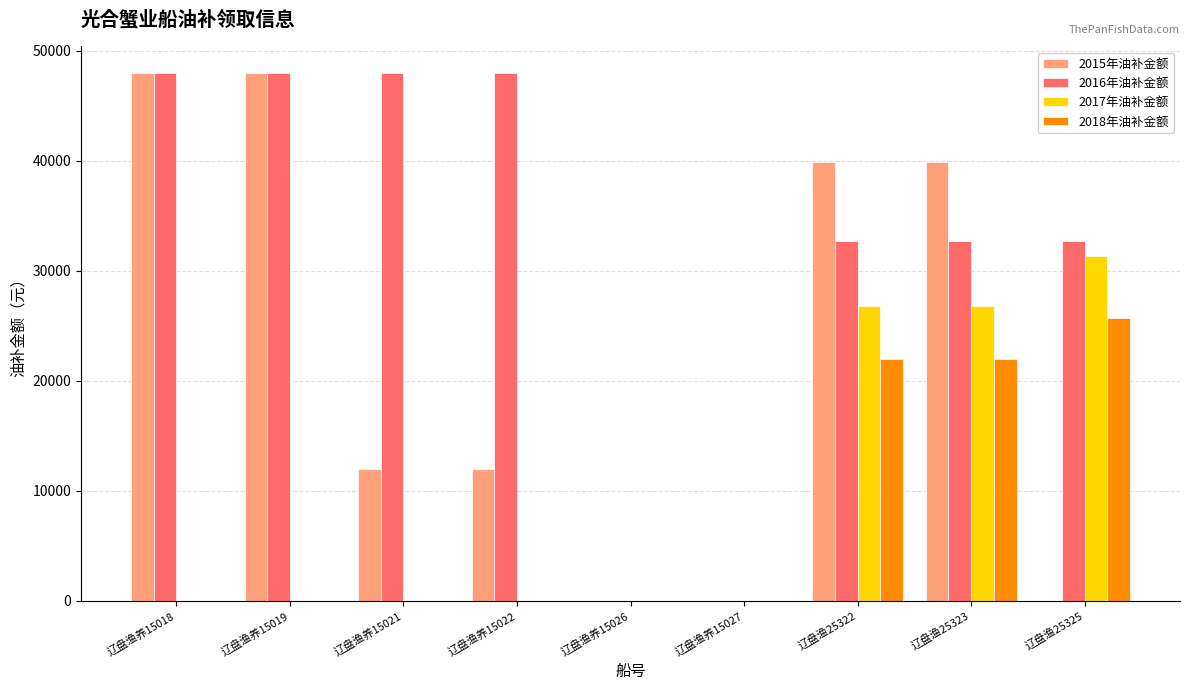

What is the highest value of the 2016年油补金额 series?

48000